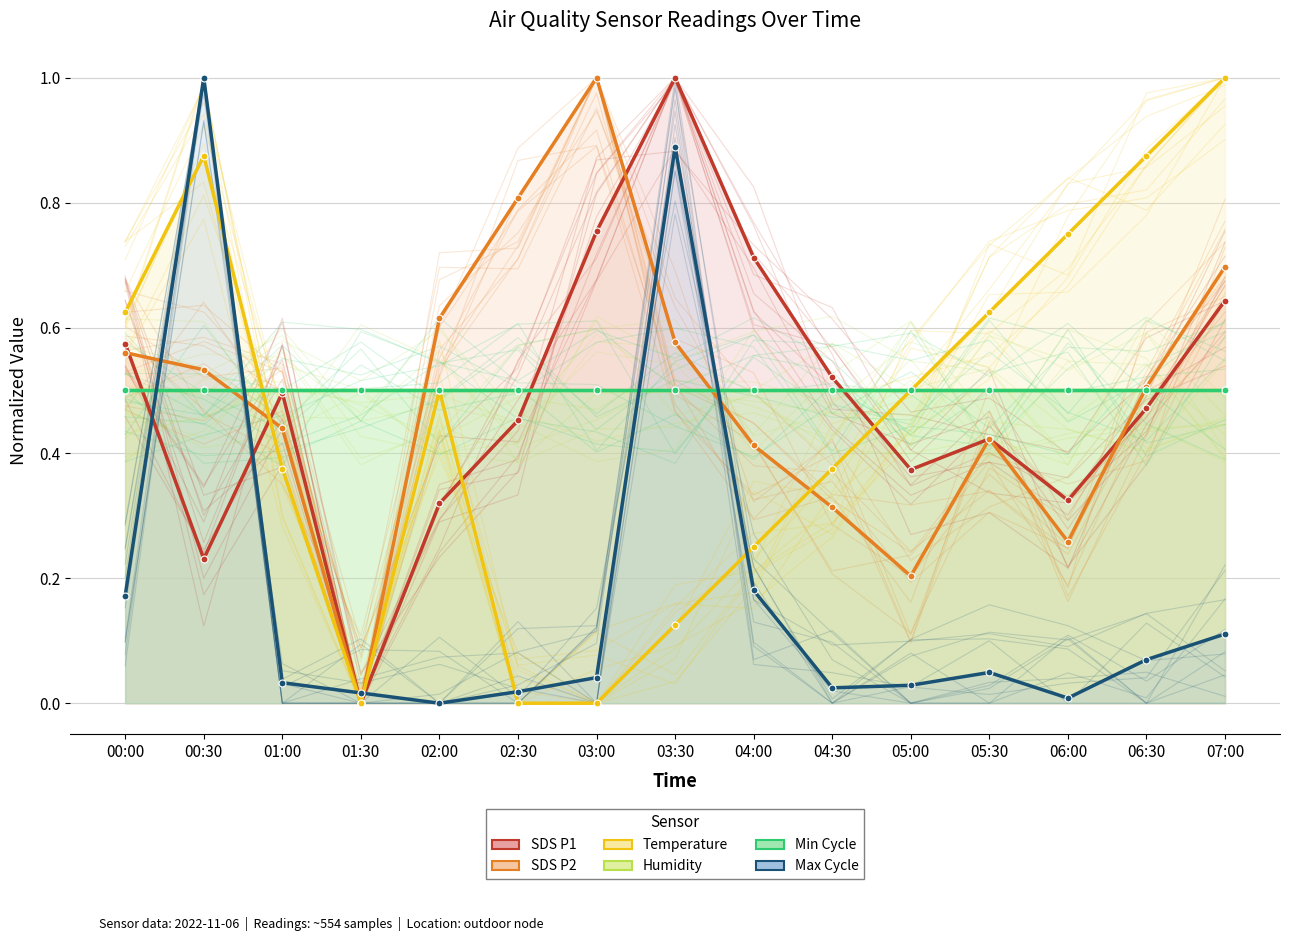

The SDS_P1 series shows 0.6 at 07:00. True or false?

True